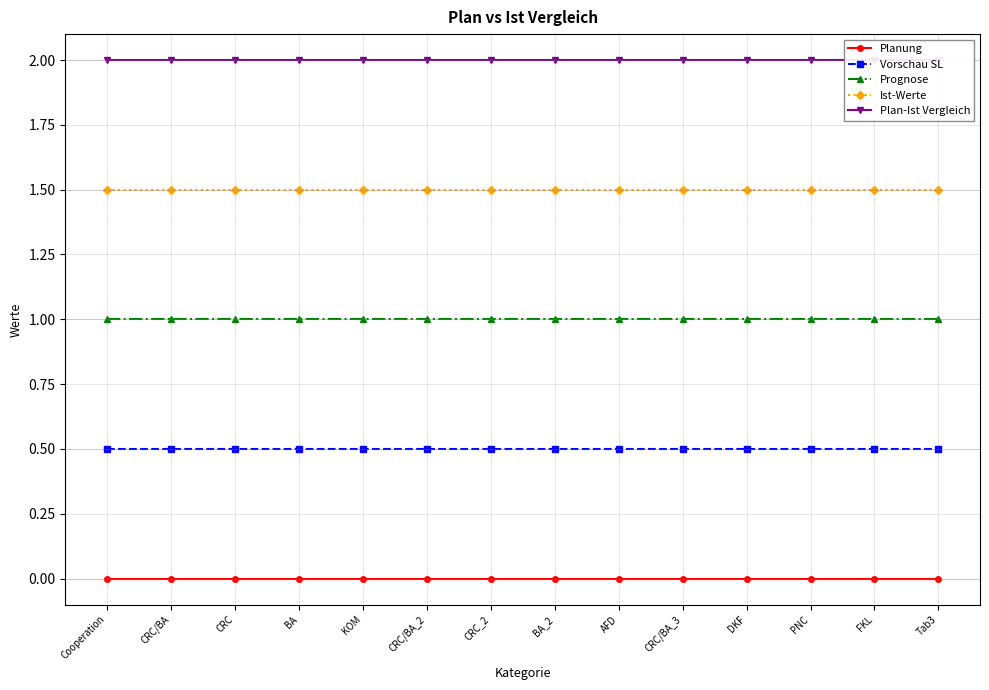

True or false: Vorschau SL and Planung cross at least once.

False